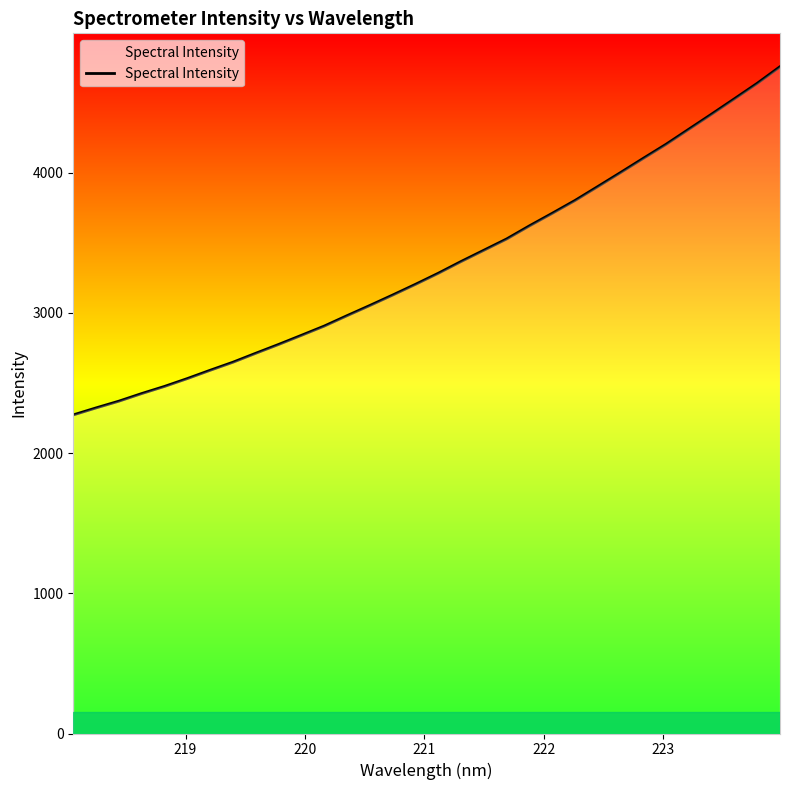

What is the average value?

3339.0